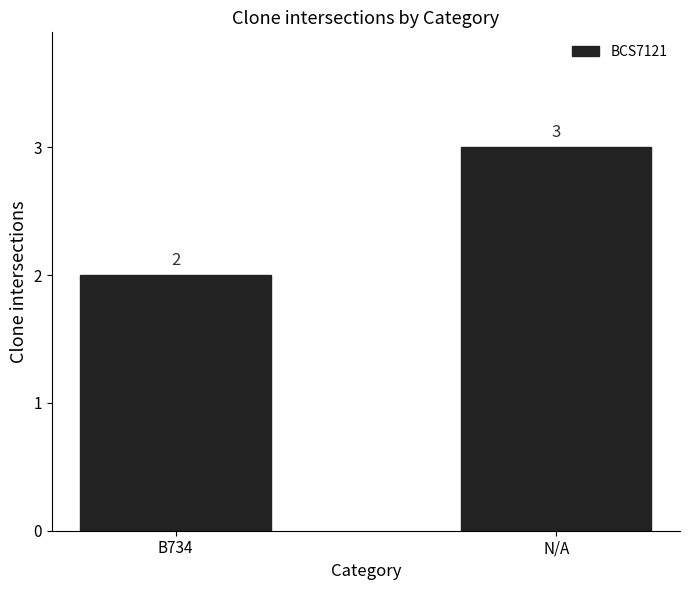

Which label corresponds to the smallest value in the chart?

B734